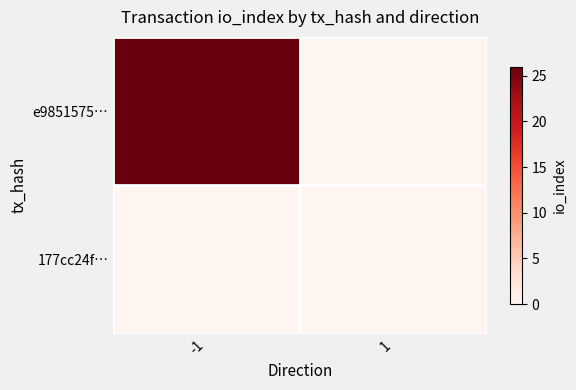

List the series in order of their overall mean, highest first.

e9851575…, 177cc24f…